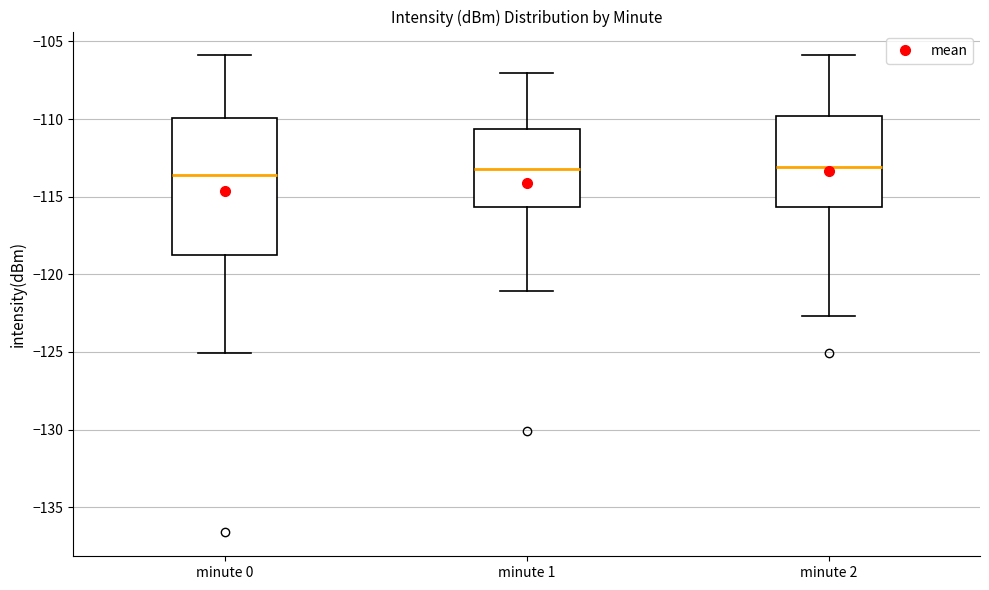

Where is the upper edge of the box for minute 2 on the y-axis? The values are not printed on the chart, so give them approximately, as read against the axis.

-110.0